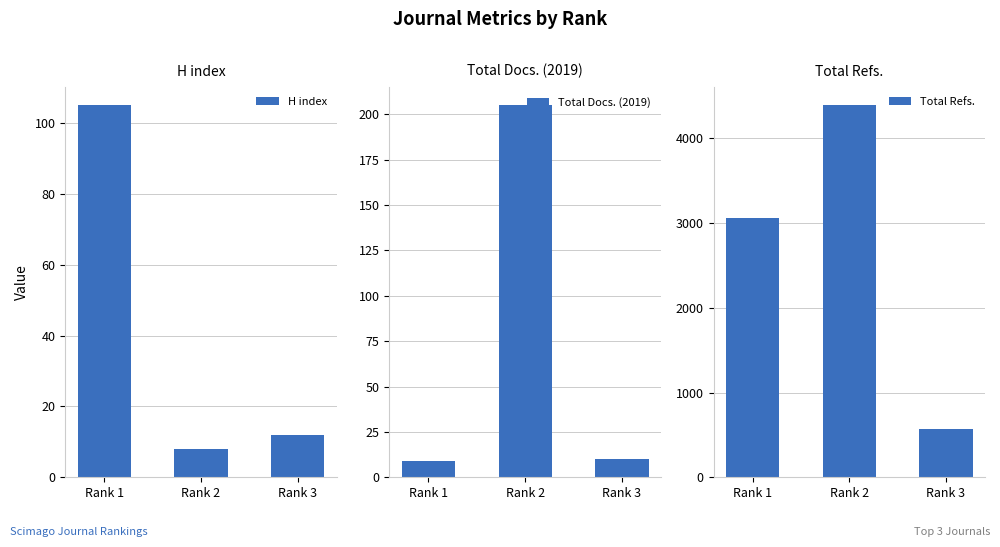

At which category is the sum across all series the highest?

Rank 2